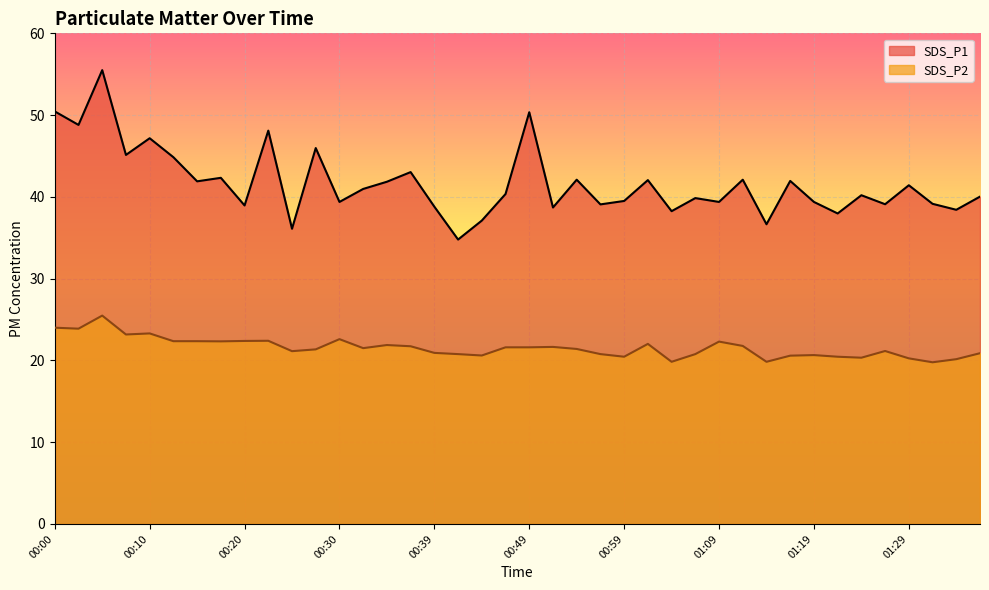

How many data points in SDS_P2 are less than 21?

16